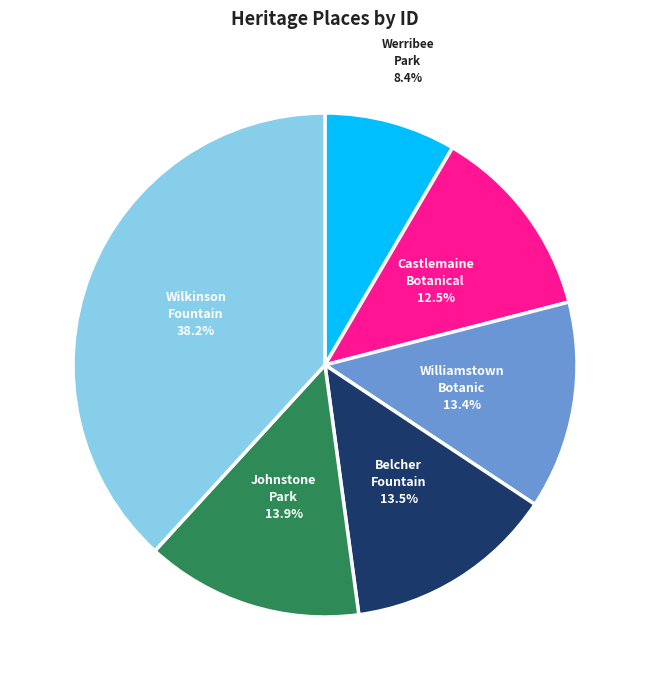

How many segments does this pie chart have?

6